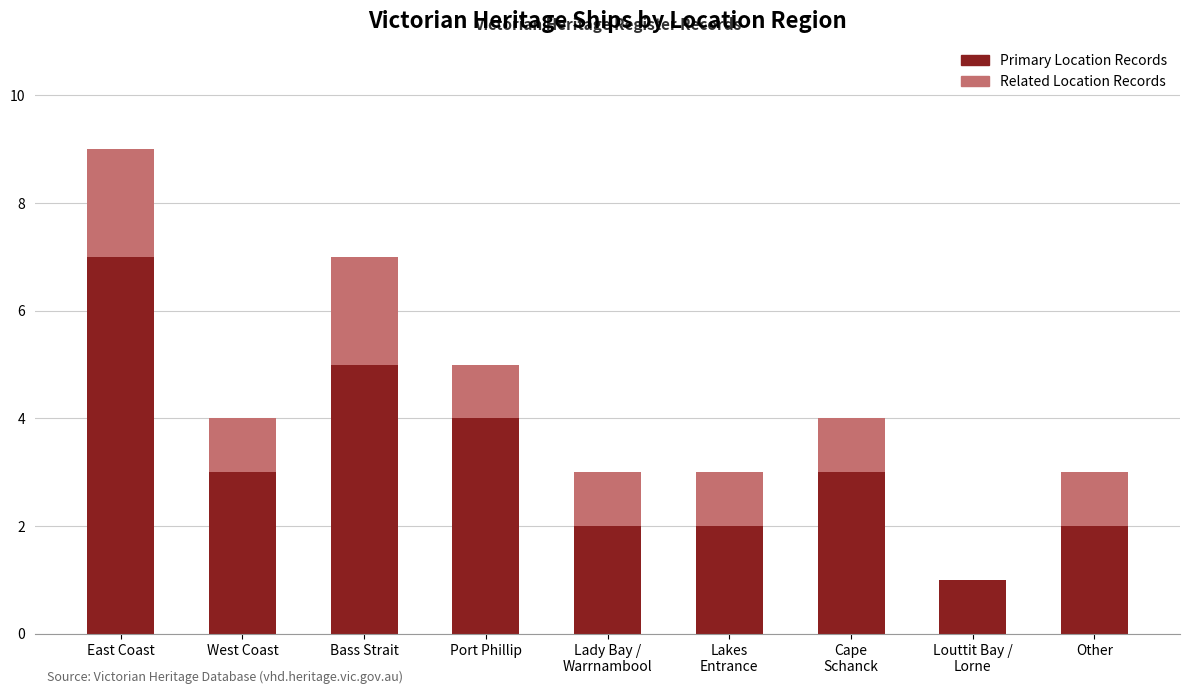

What is the total value across all series at West Coast?

4